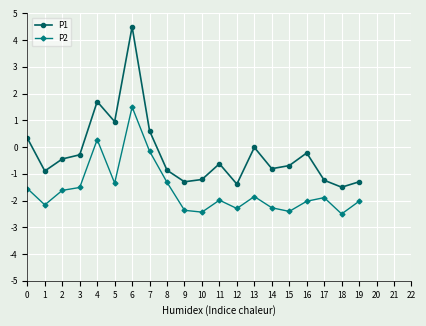

Read the P1 value at 9.

-1.3